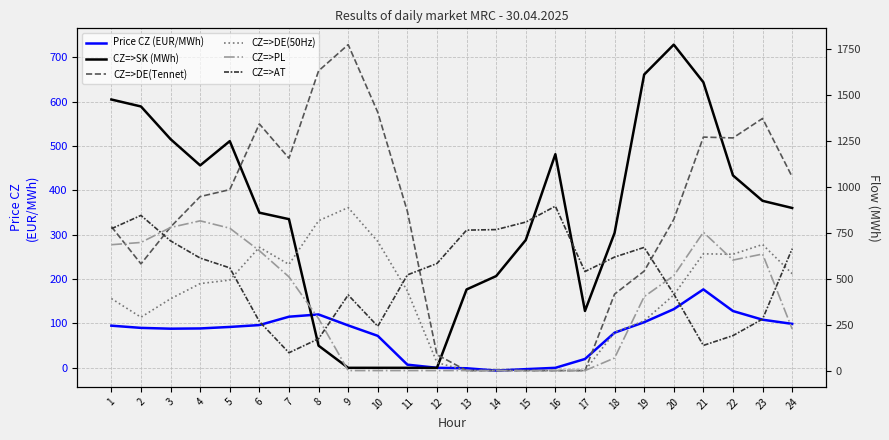

True or false: Price CZ (EUR/MWh) and CZ=>SK (MWh) intersect in this chart.

True